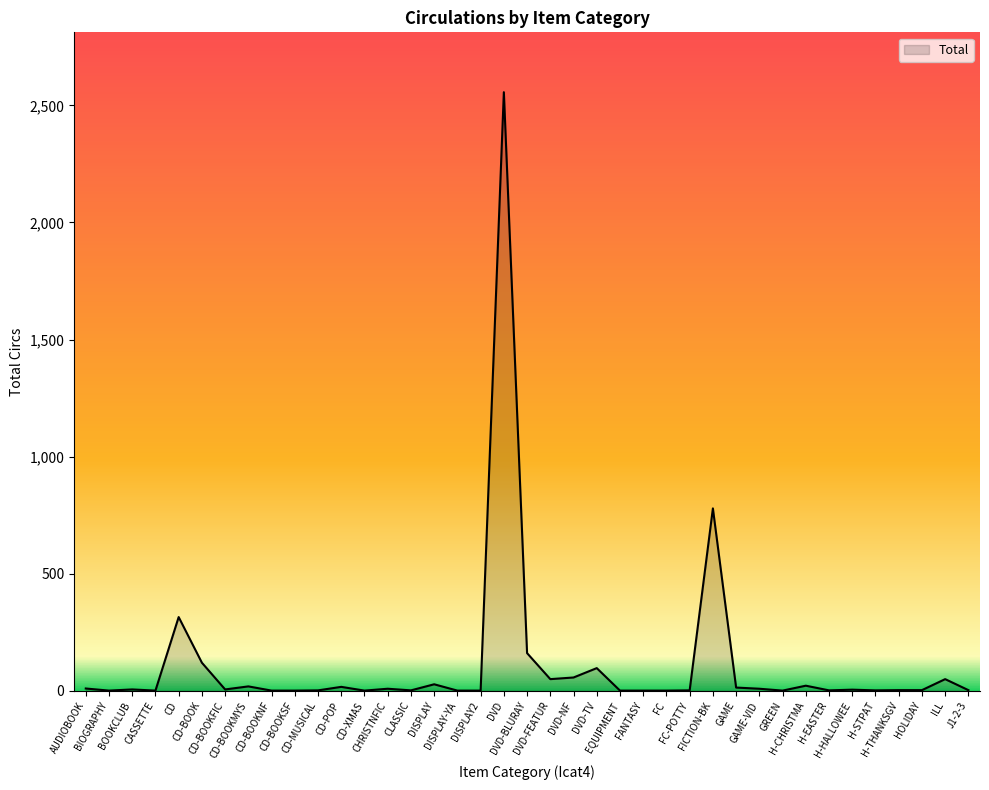

What is the sum of all values?

4360